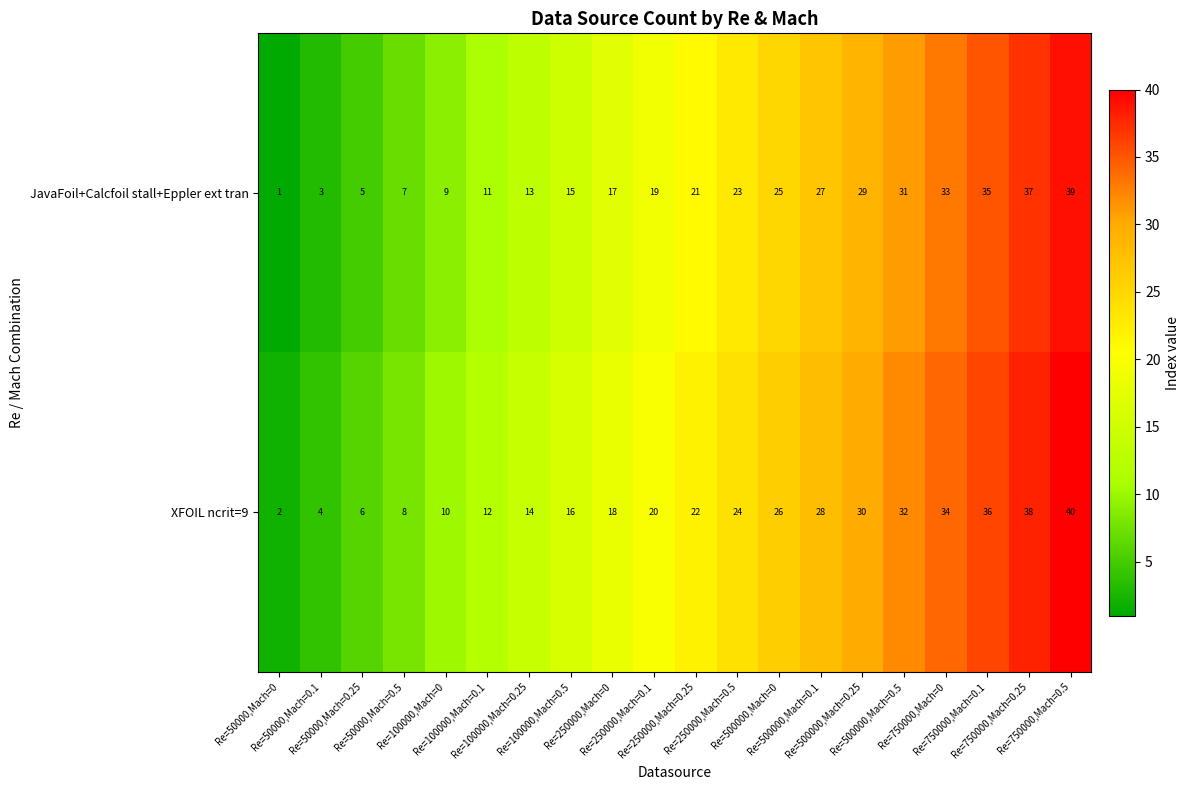

At which category does the chart reach its peak across all series?

Re=750000,Mach=0.5